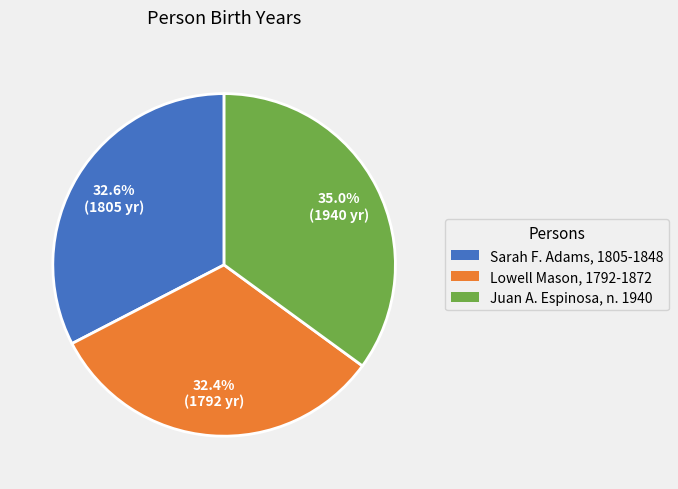

How many slices are in this pie chart?

3